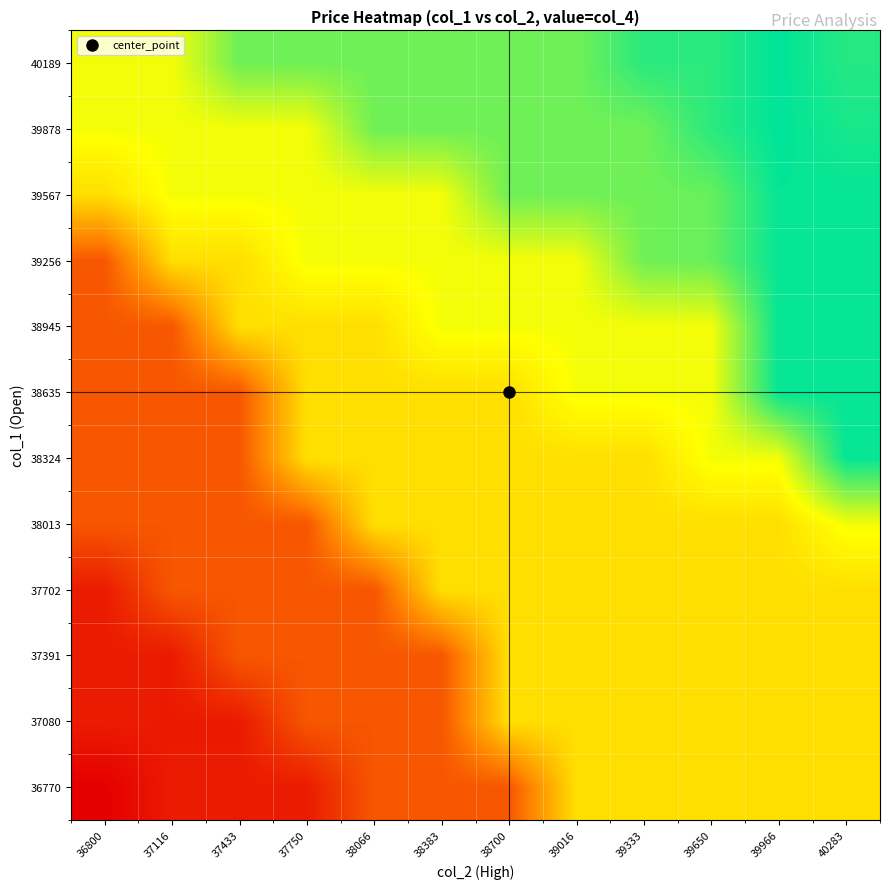

Which has a higher value, 37433 or 38383?

38383